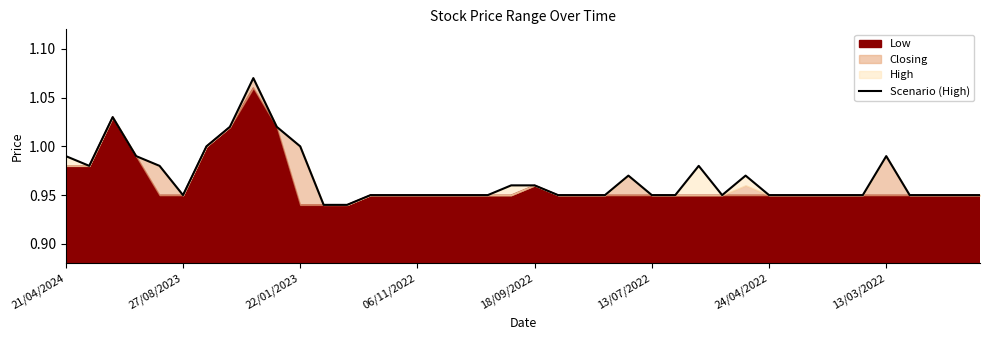

Is it true that the value at 26 is 0.9?

True